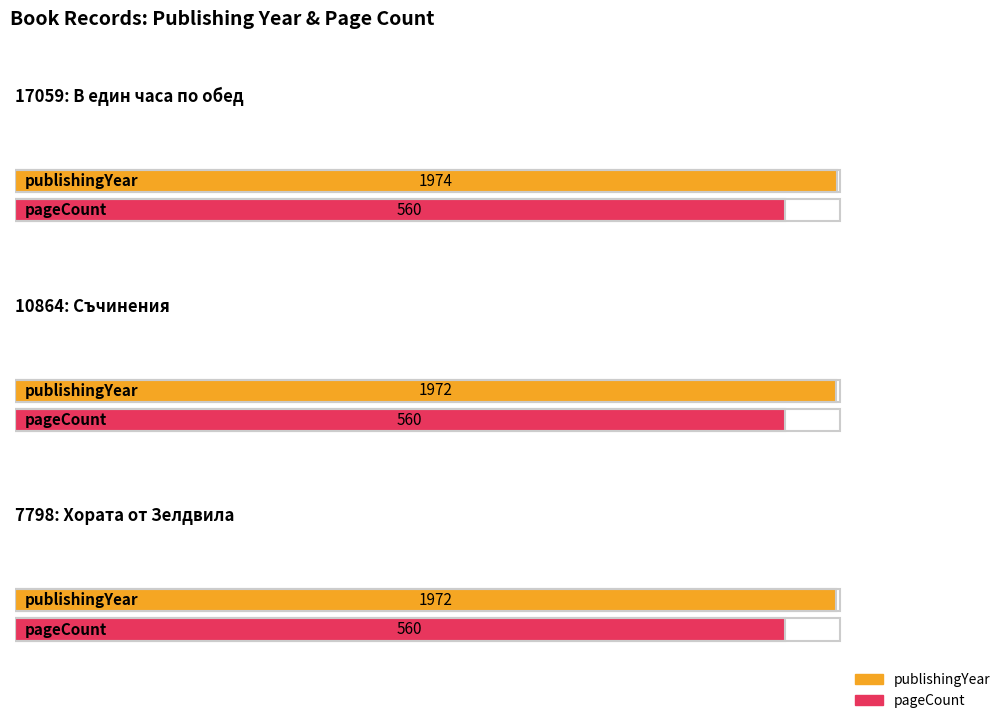

True or false: pageCount has a value of 560 at 17059.

True